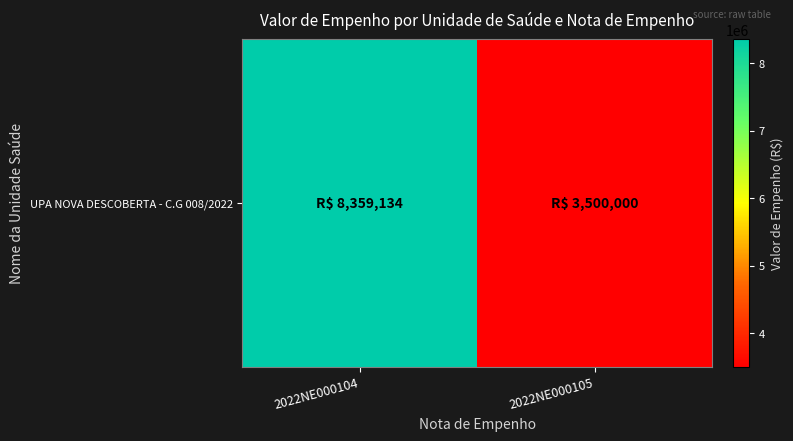

Approximately how many times larger is the value at 2022NE000105 compared to 2022NE000104?

0.4